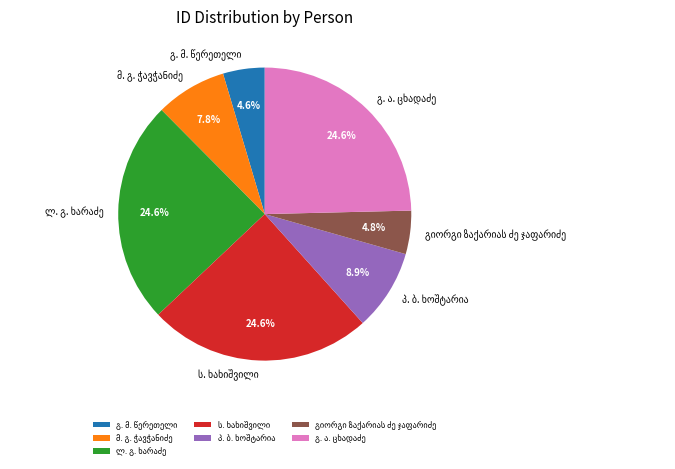

Does any single category account for the majority?

No